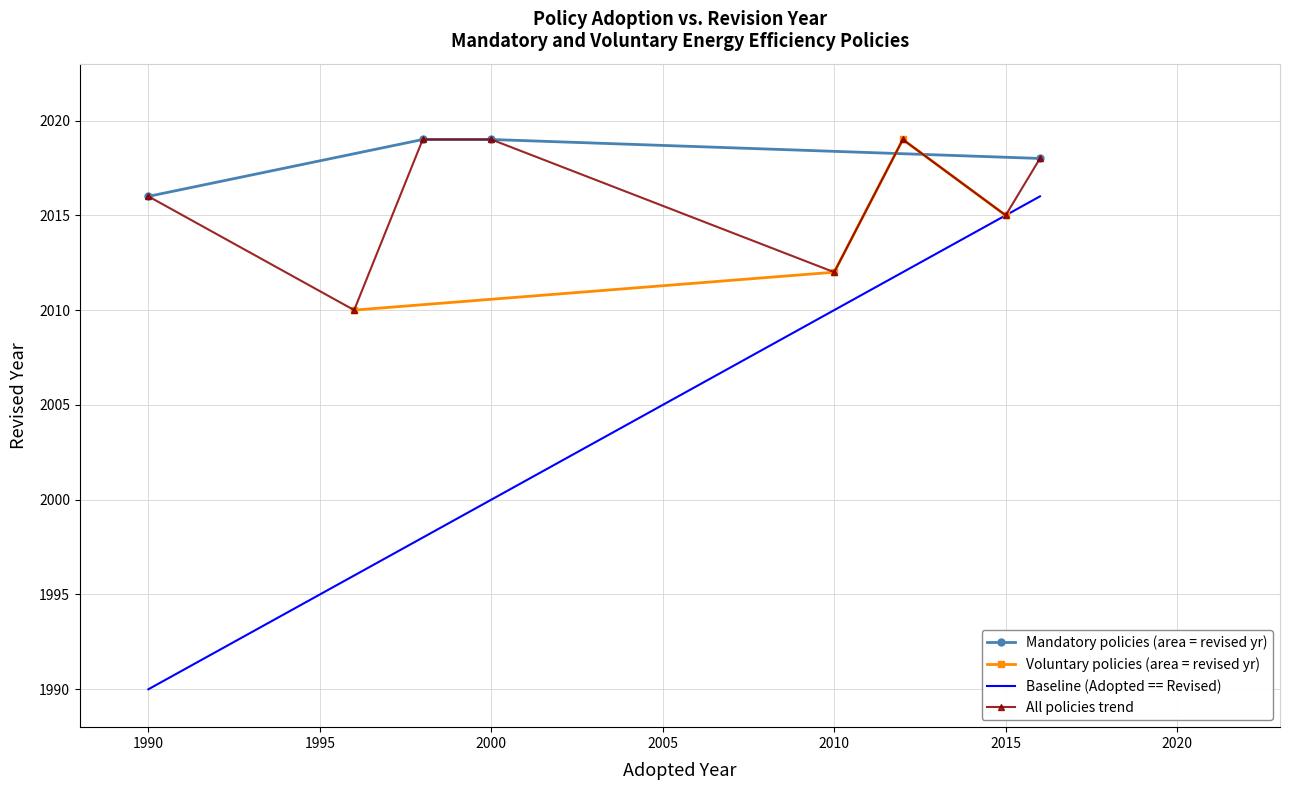

What is the minimum value shown in the chart?

1990